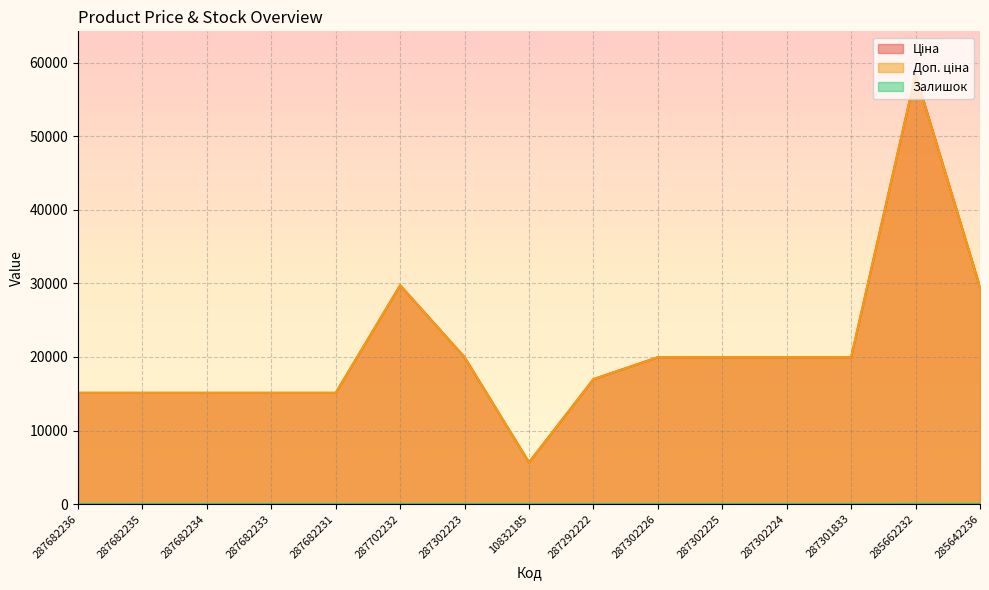

What are all the series names shown in the legend?

Ціна, Доп. ціна, Залишок